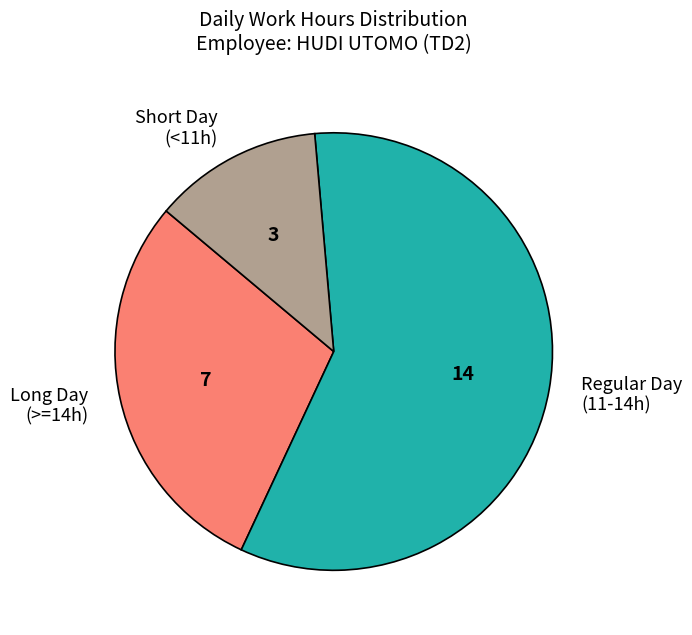

Which has a higher value, Short Day (<11h) or Regular Day (11-14h)?

Regular Day (11-14h)